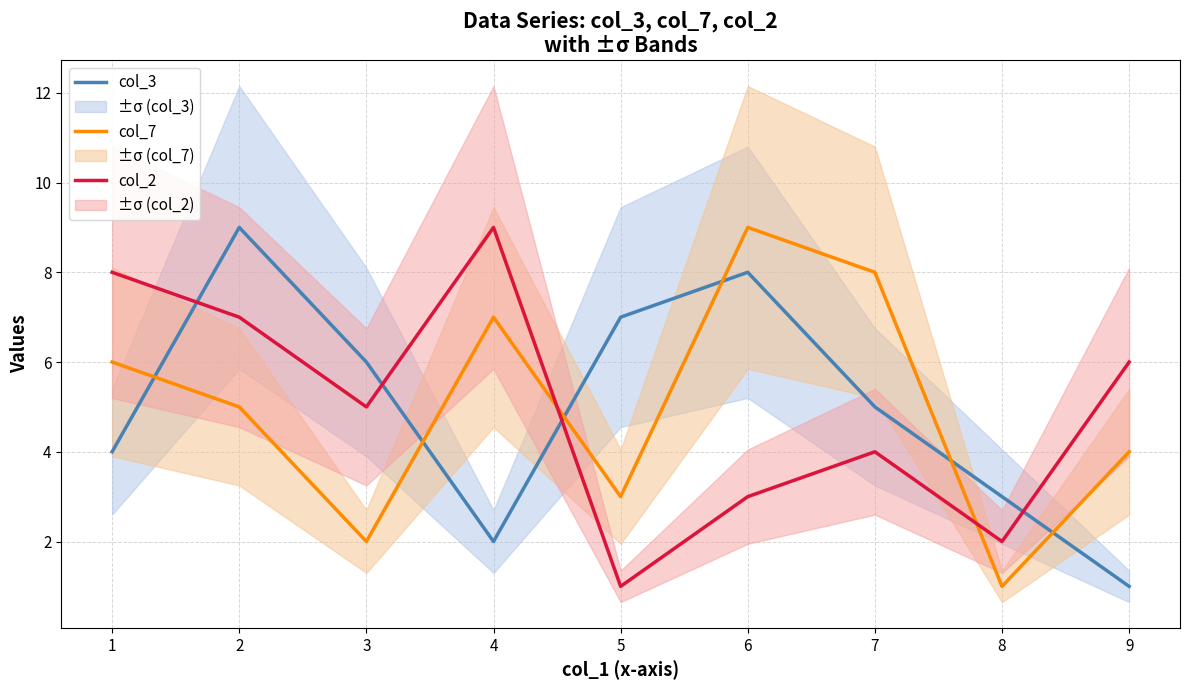

Is it true that col_3 equals 7 at 5?

True